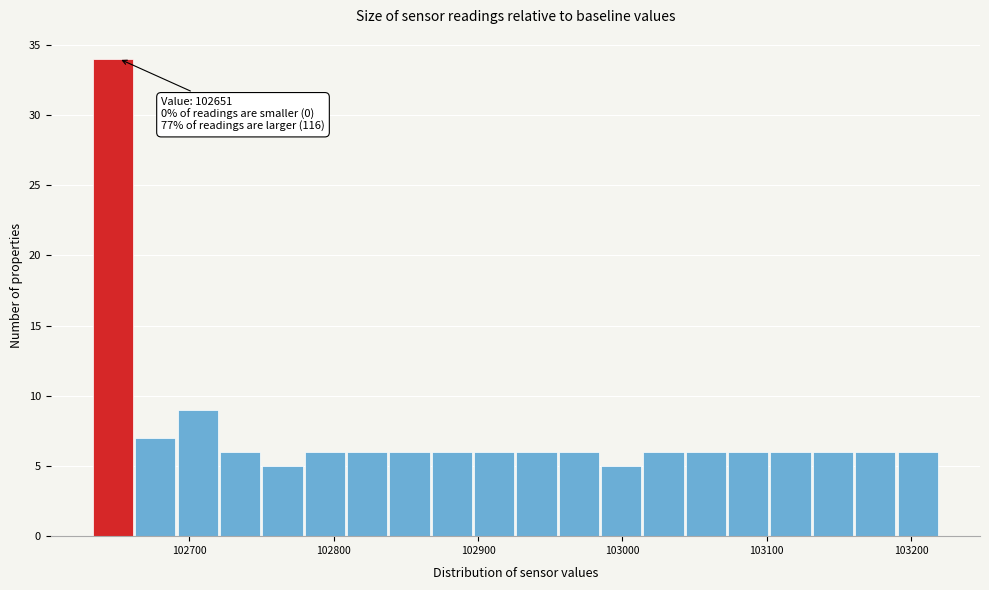

Read against the x-axis, roughly where is the centre of the tallest bar?

102650